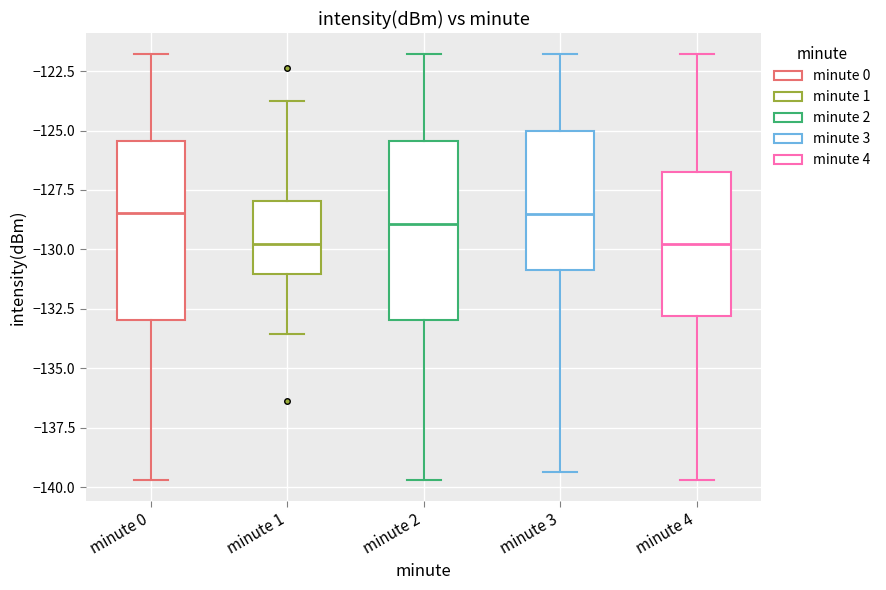

Reading left to right, read every box against the y-axis: the position of its median line, the range the box covers, and the ends of its whiskers. The values are not printed on the chart, so give them approximately, as read against the axis.

minute 0: median -128.5, box -133.0 to -125.5, whiskers -139.5 to -122.0
minute 1: median -130.0, box -131.0 to -128.0, whiskers -133.5 to -123.5
minute 2: median -129.0, box -133.0 to -125.5, whiskers -139.5 to -122.0
minute 3: median -128.5, box -131.0 to -125.0, whiskers -139.5 to -122.0
minute 4: median -130.0, box -133.0 to -126.5, whiskers -139.5 to -122.0